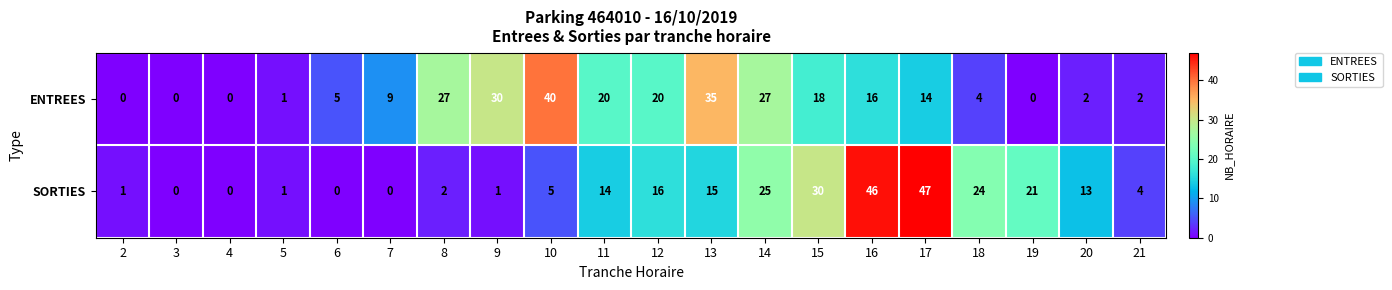

Between 5 and 8, which series saw the biggest shift?

ENTREES